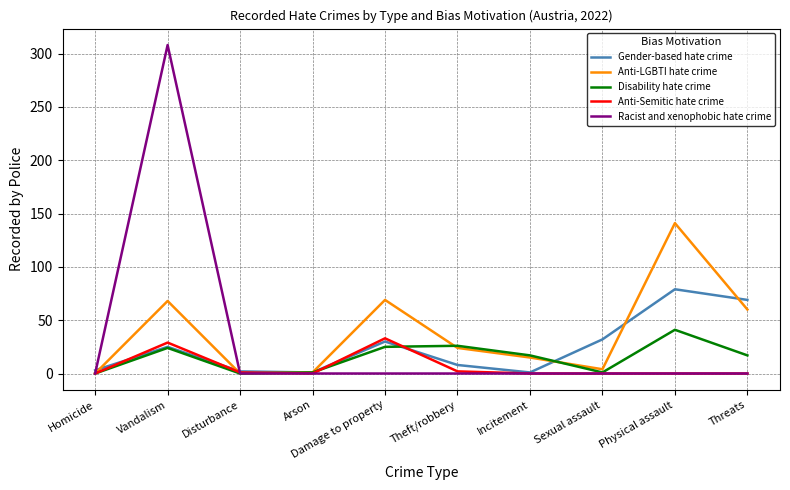

How many series are shown in this chart?

5